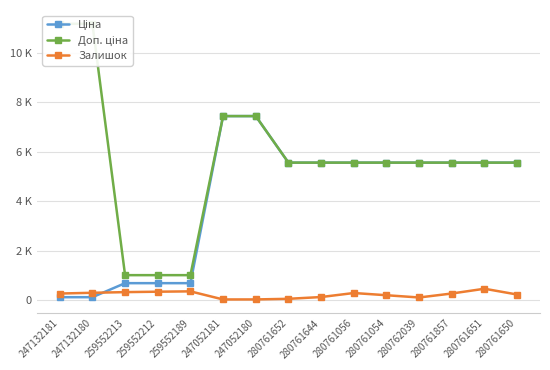

What is the approximate value of Ціна at 280761644?

5560.3